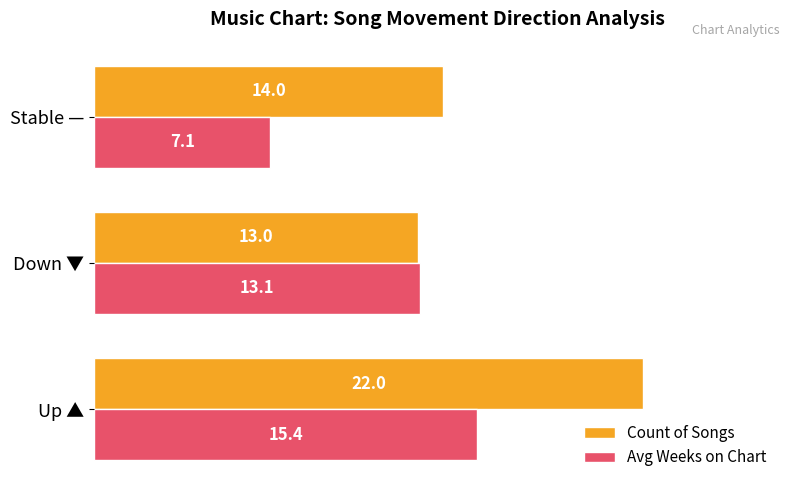

Is the value of Count of Songs at Stable — greater than the value of Avg Weeks on Chart at Up ▲?

No